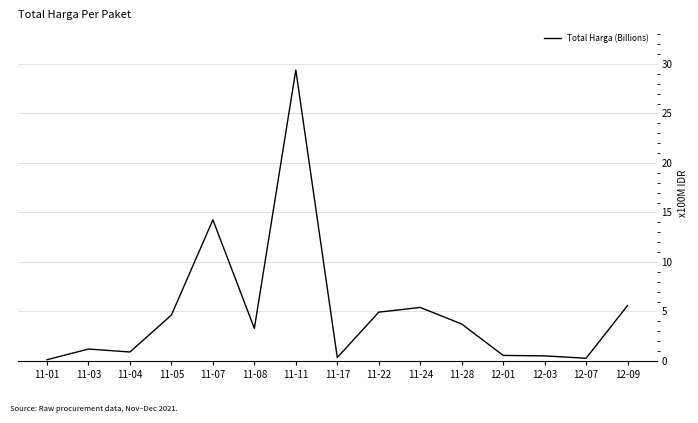

At which category does the chart reach its peak across all series?

11-11